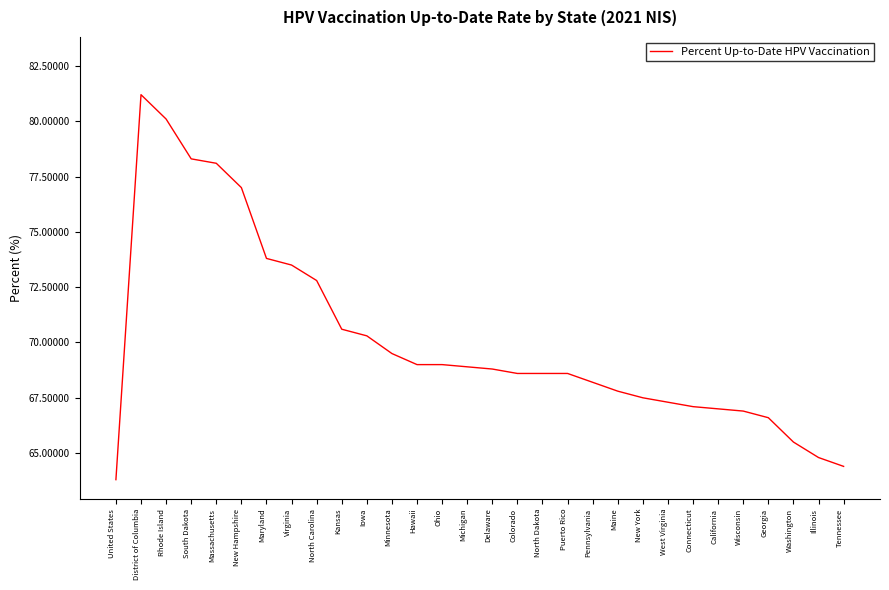

True or false: the data shows 67.3 at West Virginia.

True